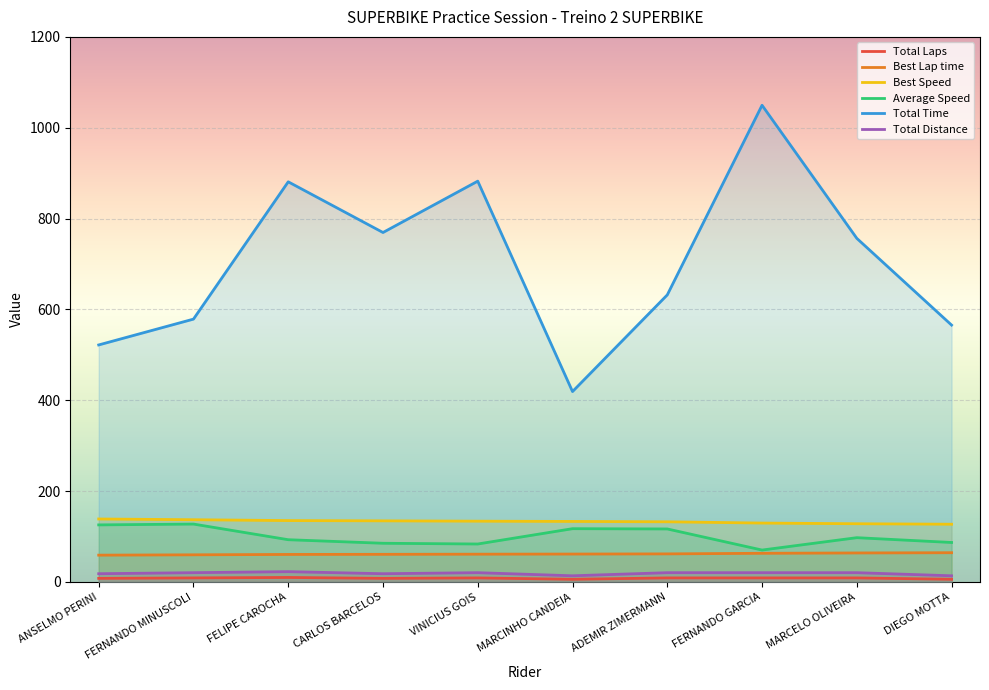

What is the label of the 1st point from the right?

DIEGO MOTTA